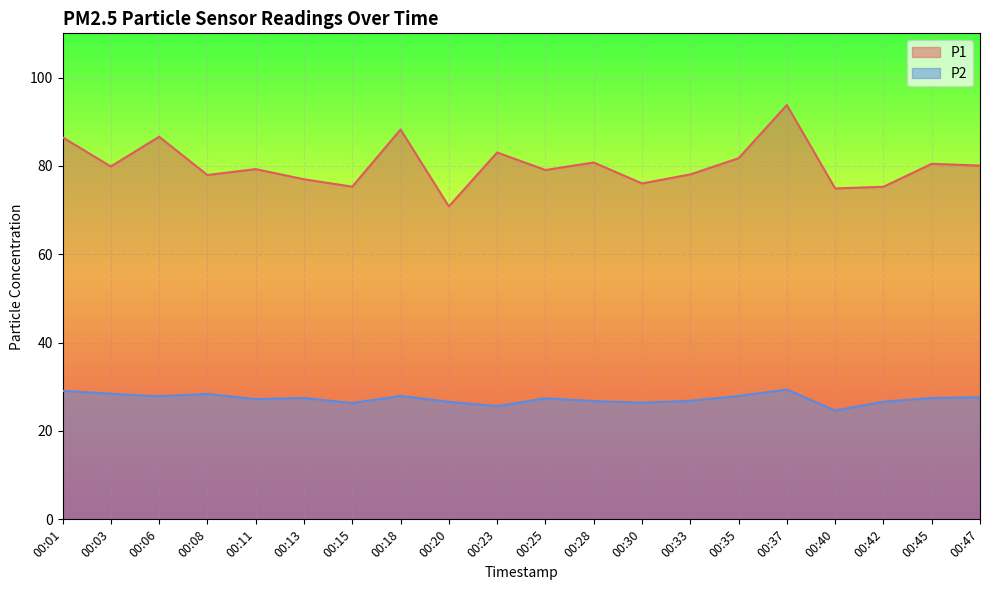

In P2, how many points are higher than both neighbors (excluding endpoints)?

5